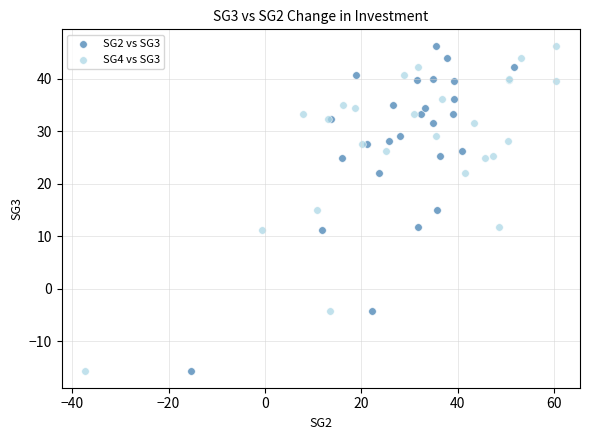

What are all the series names shown in the legend?

SG2 vs SG3, SG4 vs SG3